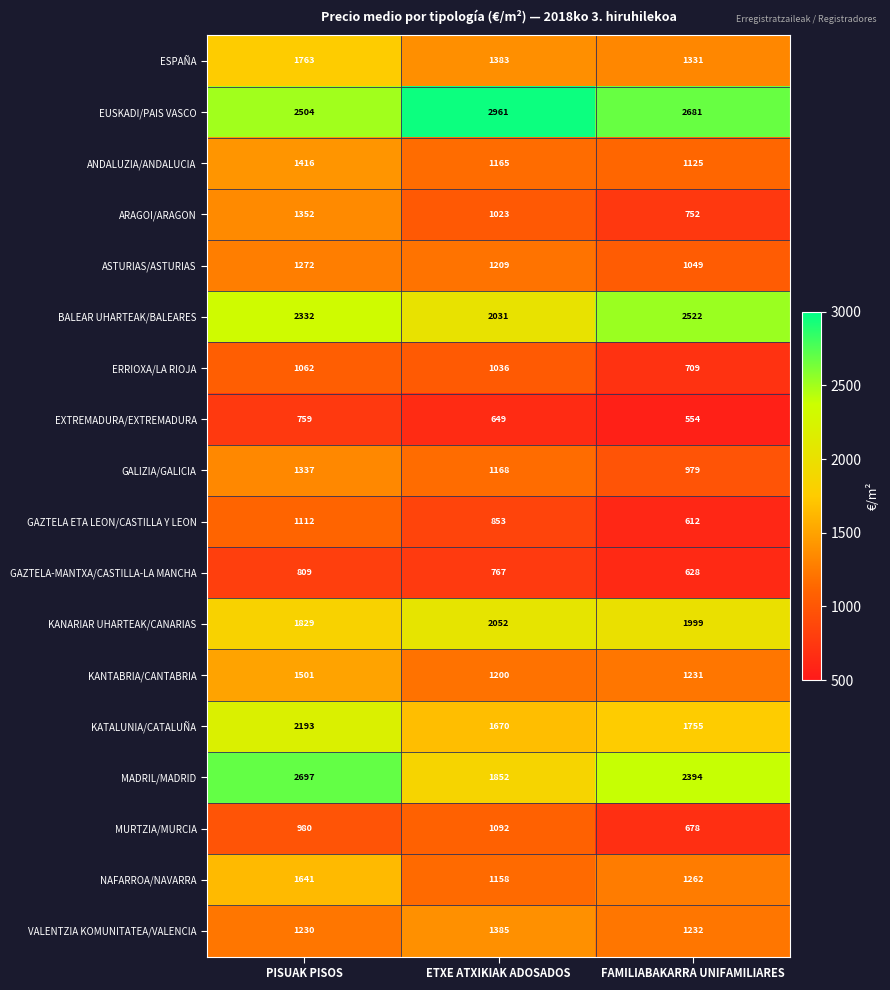

Between PISUAK PISOS and FAMILIABAKARRA UNIFAMILIARES, which series saw the biggest shift?

ARAGOI/ARAGON